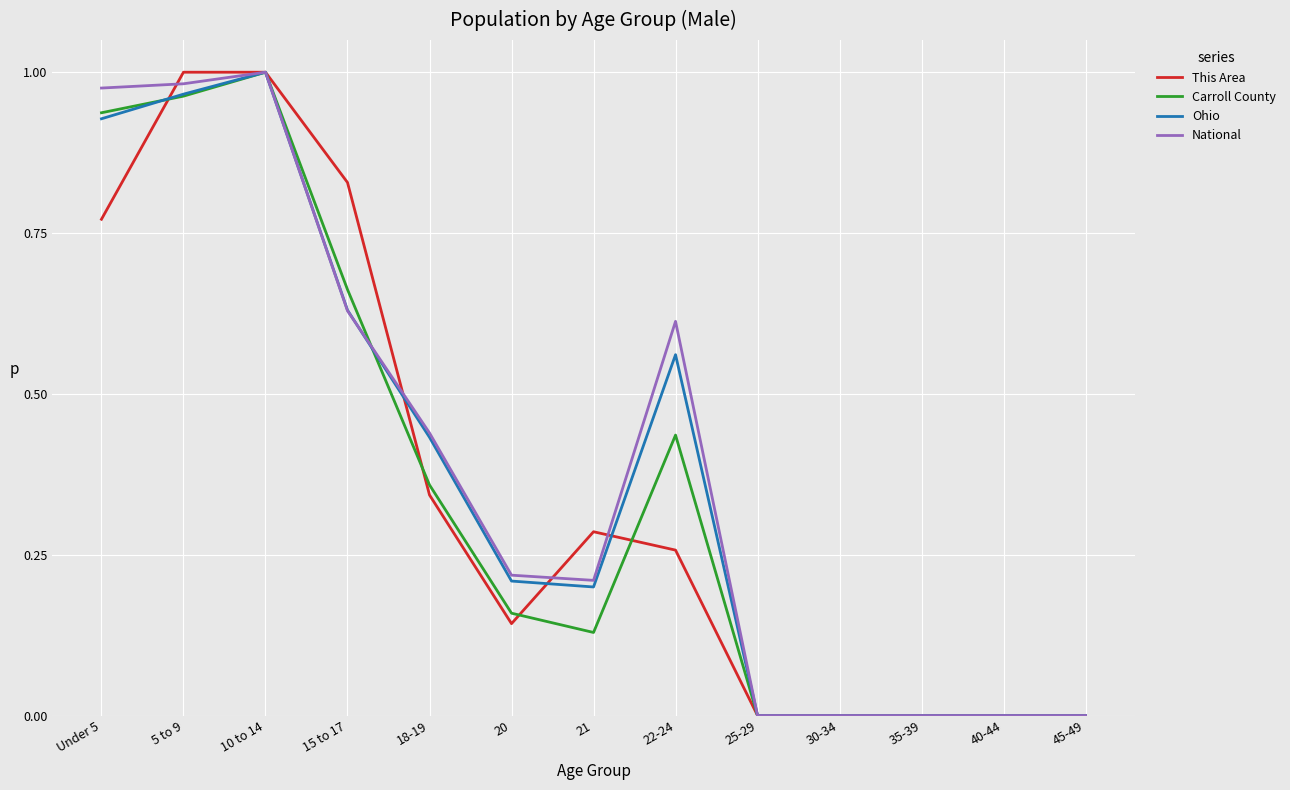

Which series changed the most between Under 5 and 15 to 17?

National